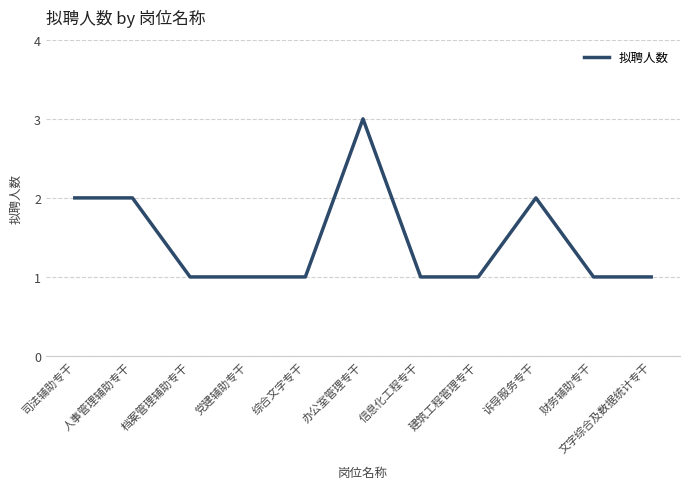

What is the smallest value displayed?

1